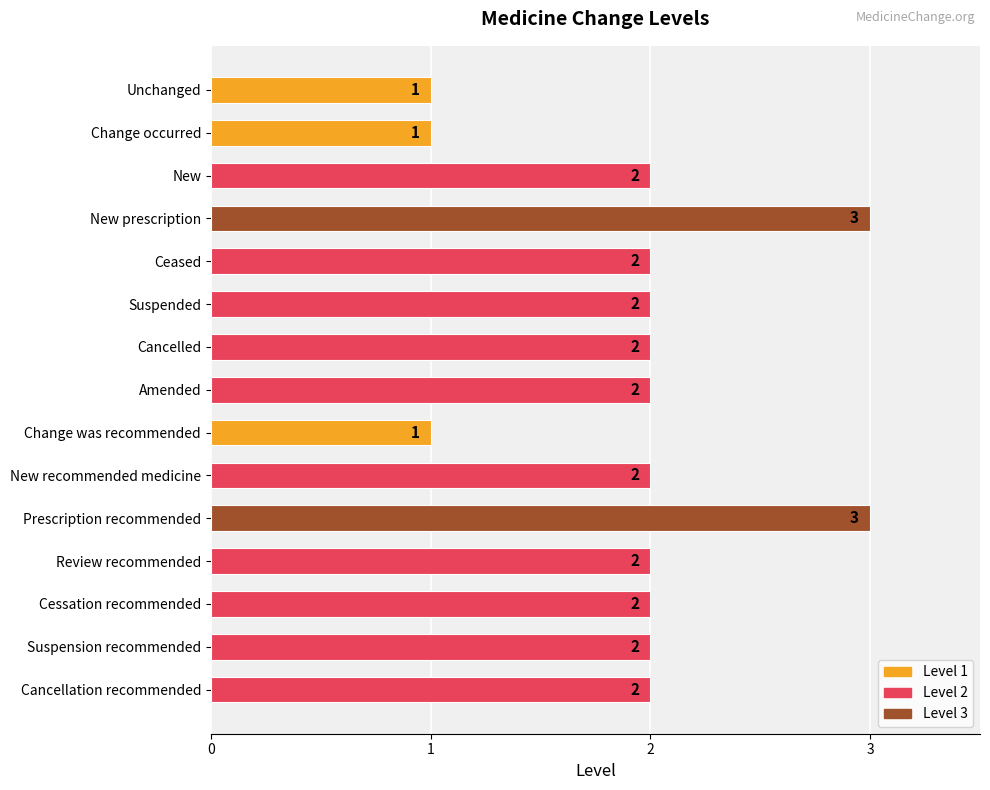

What is the value of the 13th bar from the top?

2